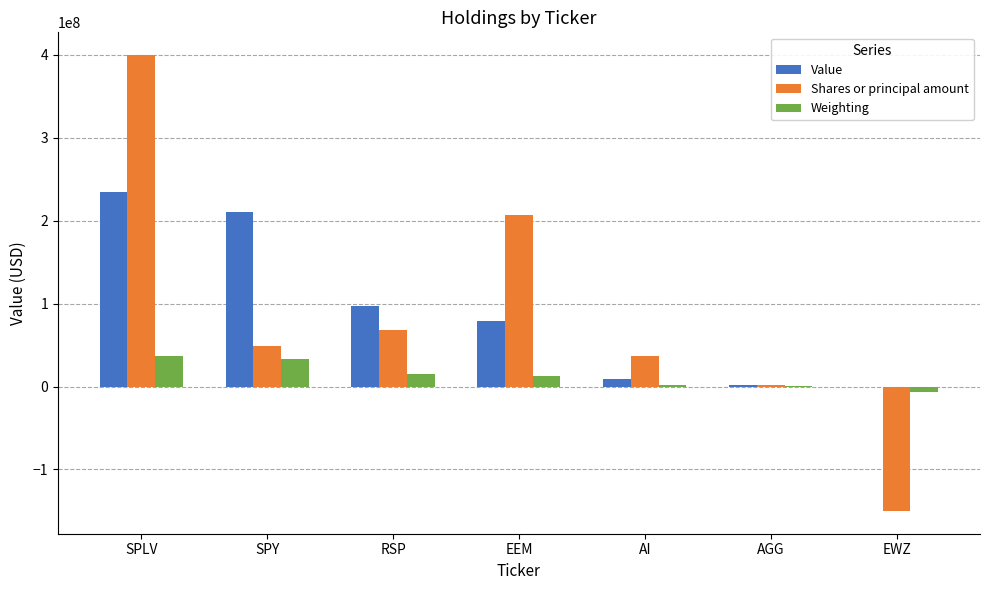

Is the value of Weighting at SPY greater than the value of Value at RSP?

No